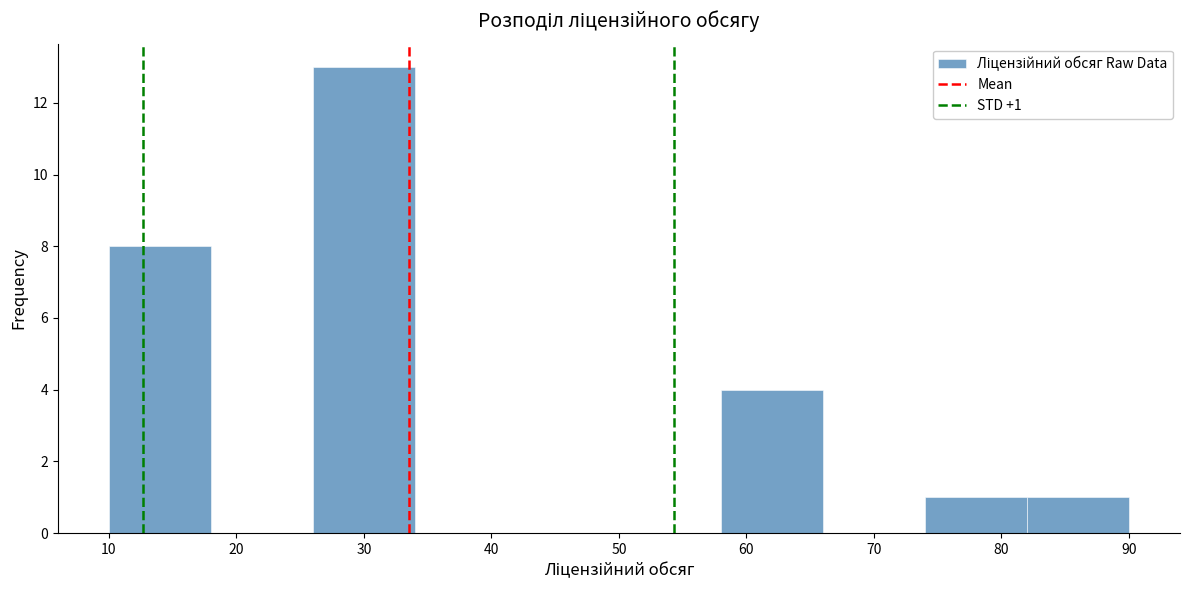

Which range on the x-axis has the tallest bar?

26 to 34